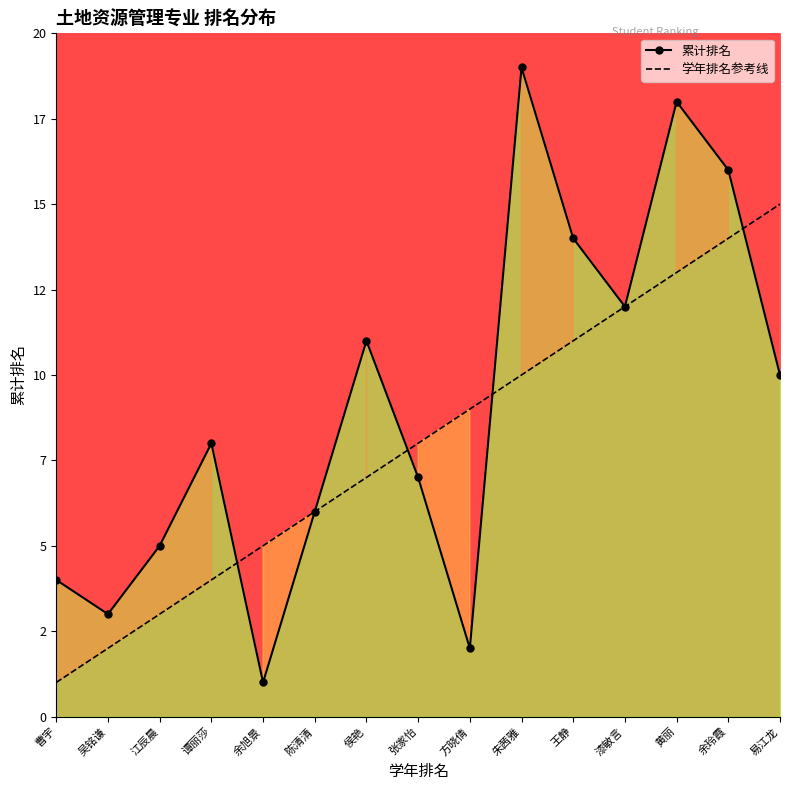

The value of 累计排名 at 王静 is 14. True or false?

True